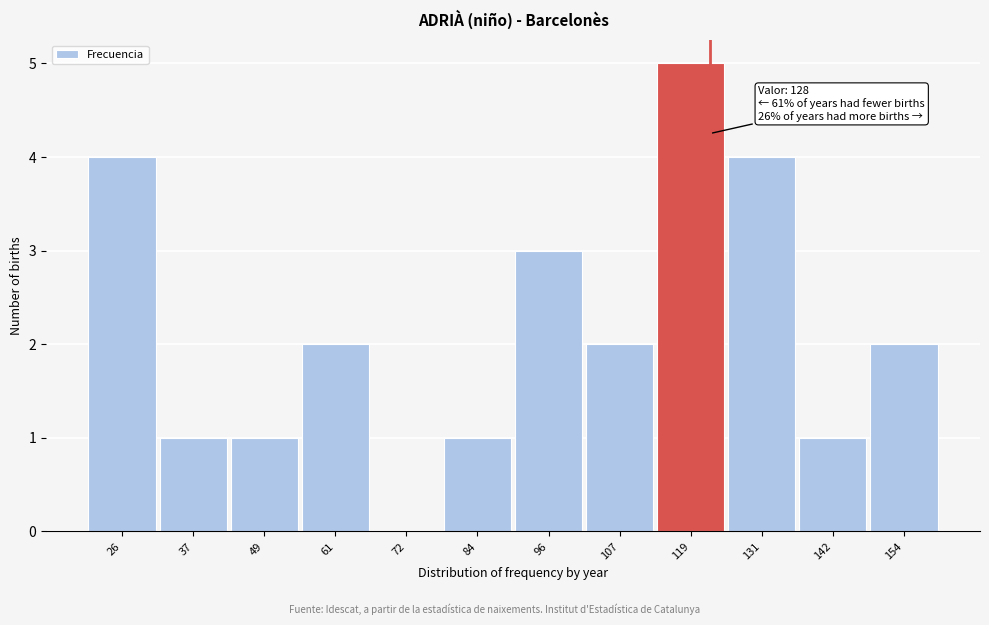

Reading right to left, extract all data points from this chart.

154=2	142=1	131=4	119=5	107=2	96=3	84=1	72=0	61=2	49=1	37=1	26=4